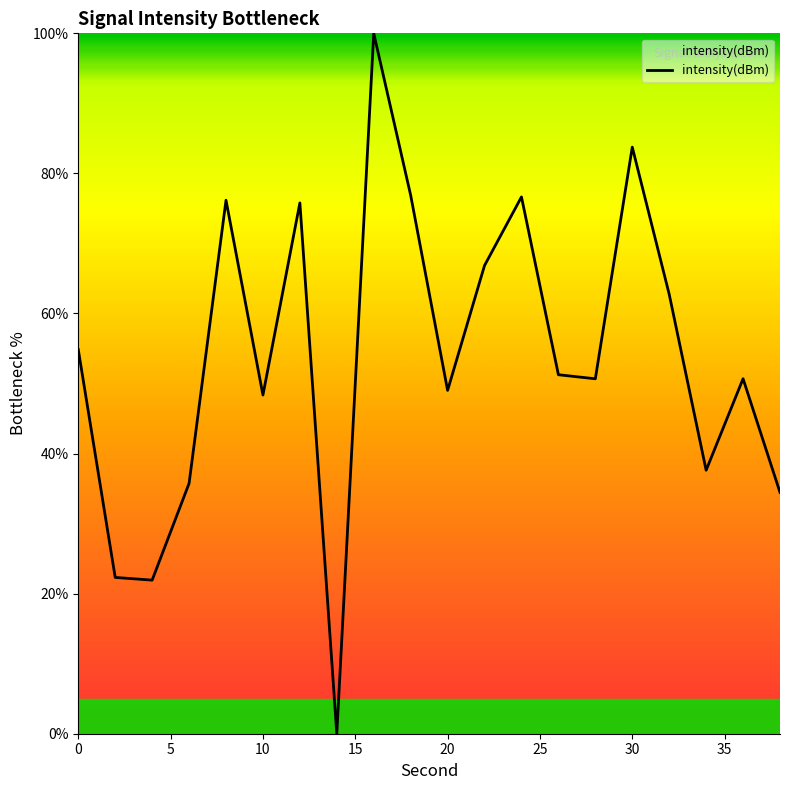

What is the difference between the maximum and minimum values?

100.0